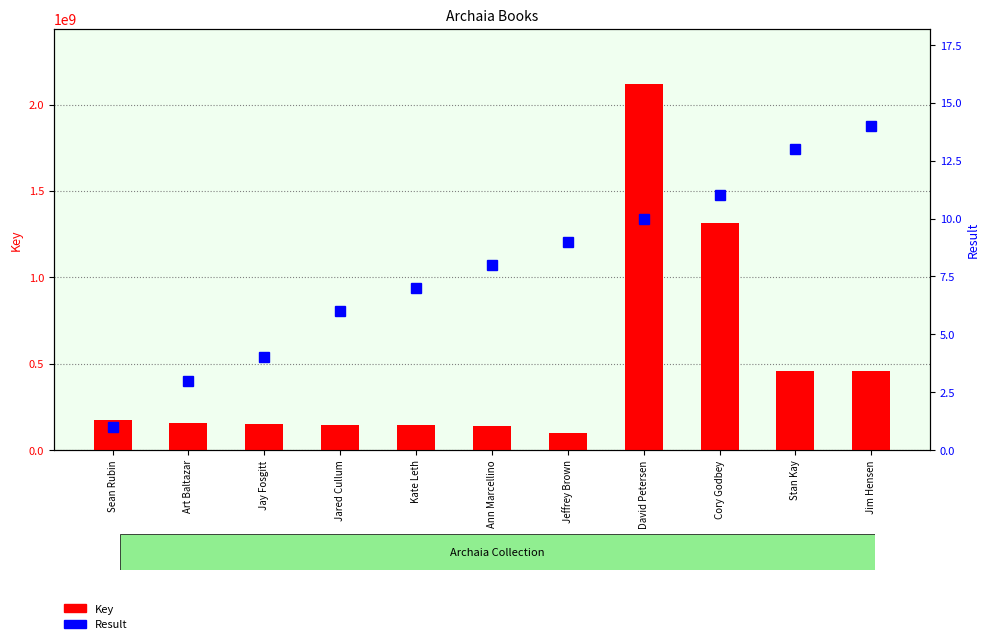

What are all the series names shown in the legend?

Key, Result